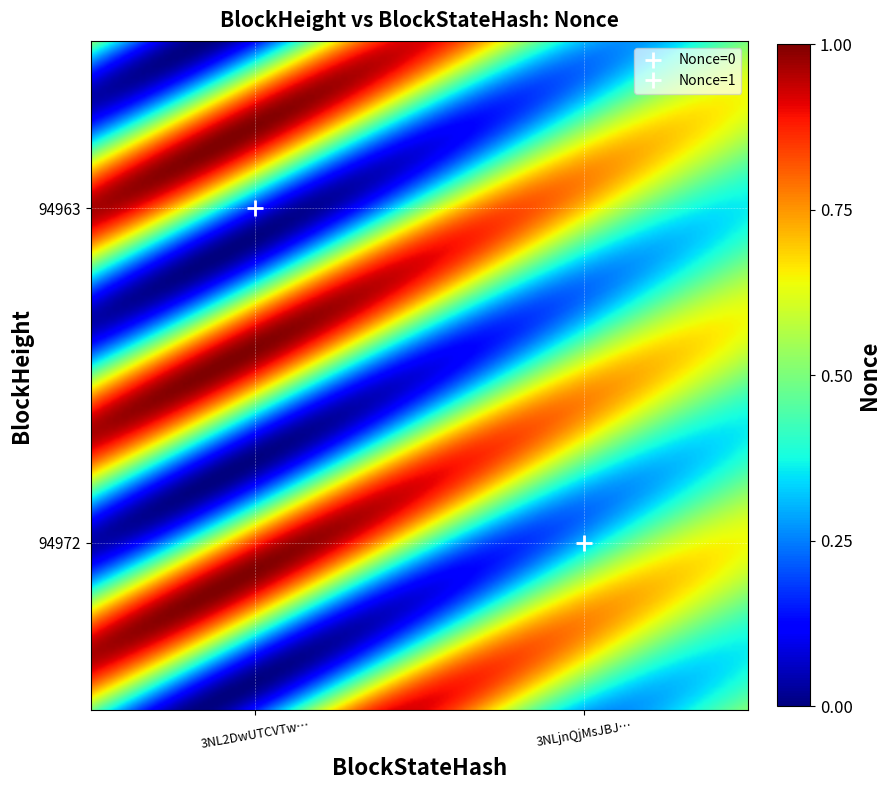

True or false: 94963 has a value of 0 at 1.

False